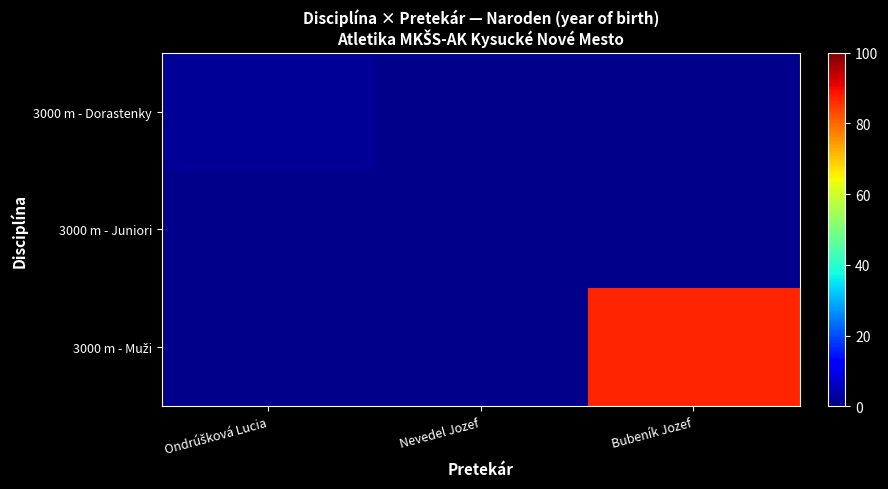

List the labels in order of 3000 m - Juniori value, largest first.

Ondrúšková Lucia, Nevedel Jozef, Bubeník Jozef